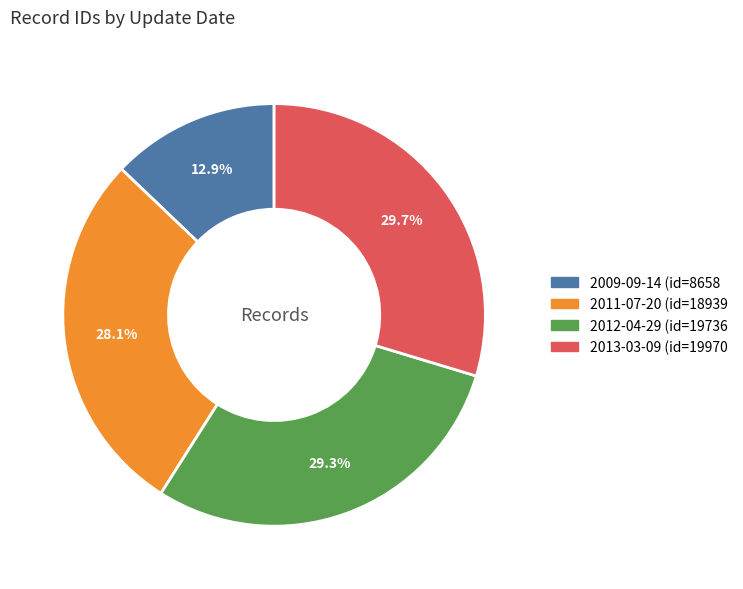

To the nearest percent, what portion does 2011-07-20 represent?

28%